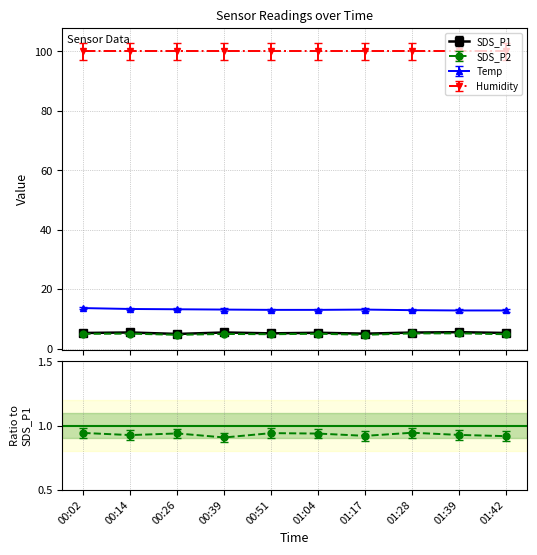

True or false: SDS_P1 has a value of 5.5 at 01:39.

True